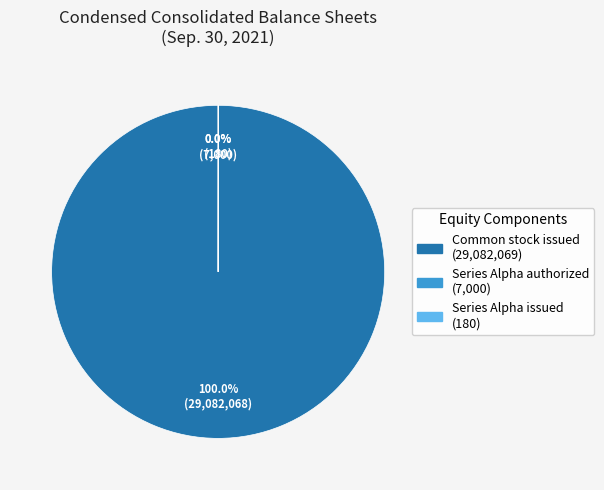

Is there a majority slice in this chart?

Yes